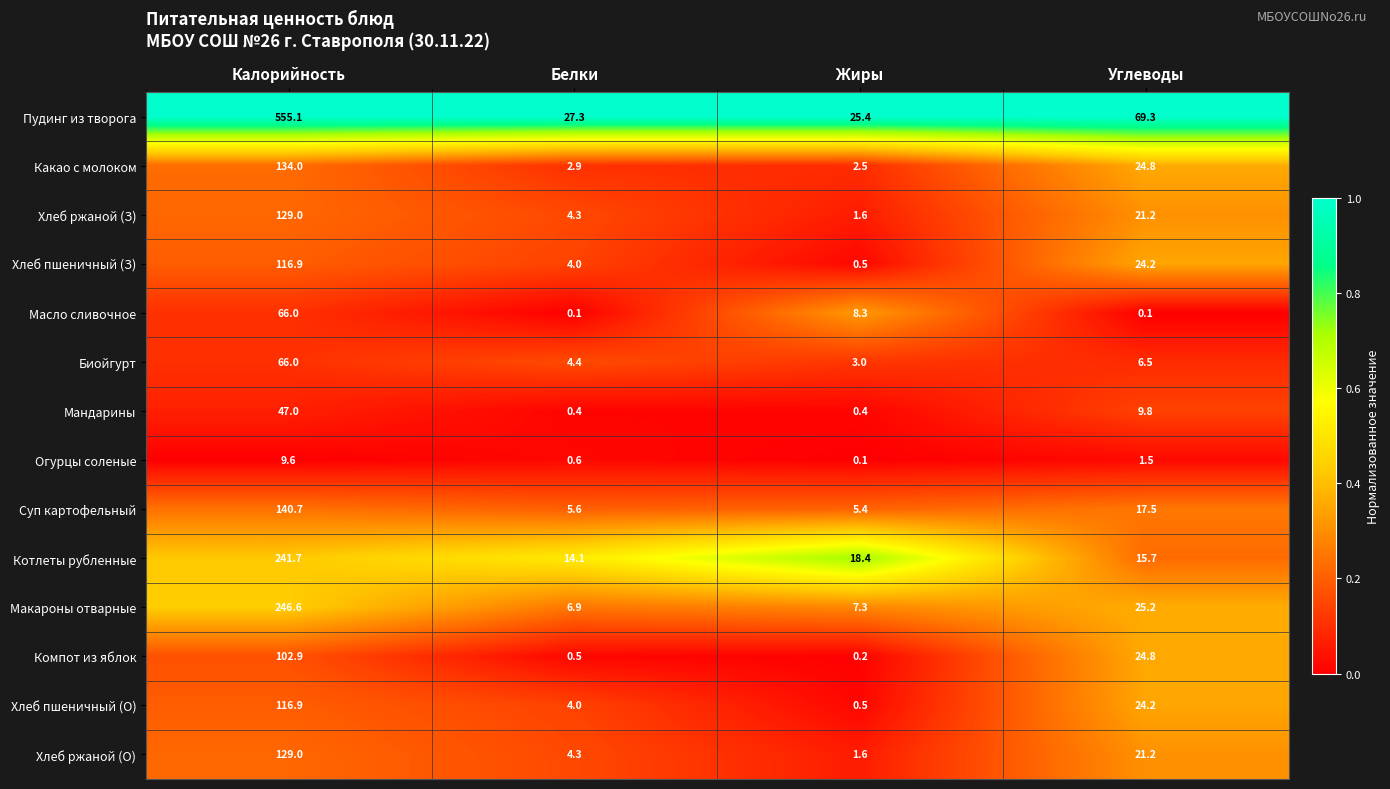

Which series has the largest range (max minus min)?

Пудинг из творога